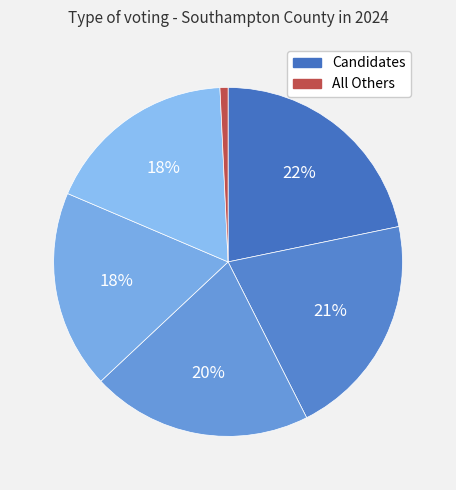

How many slices are in this pie chart?

6